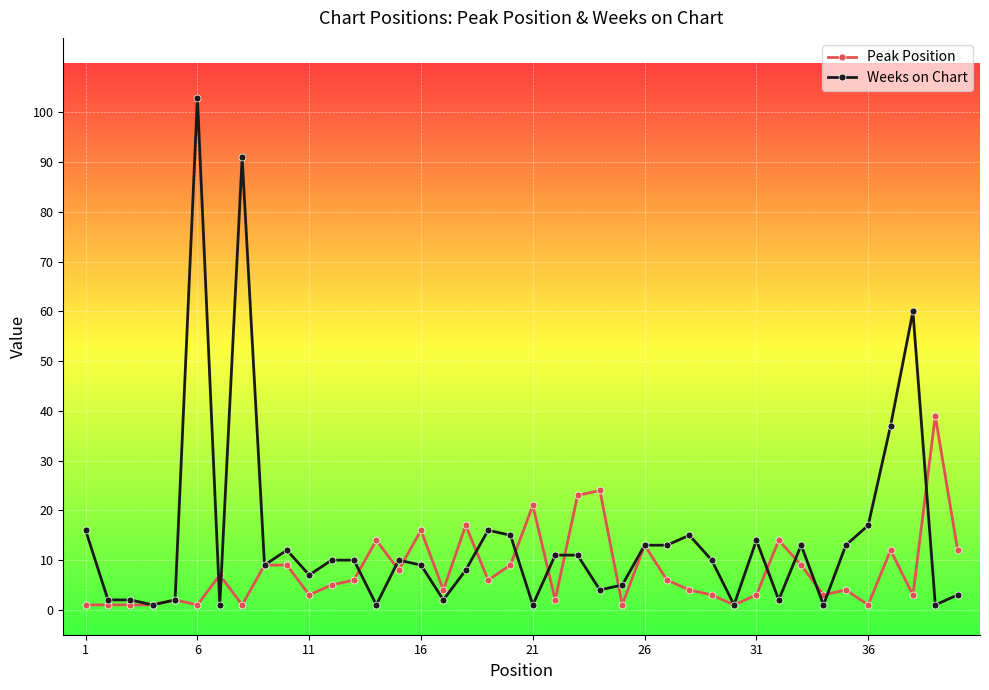

True or false: Weeks on Chart has more than 2 interior local peaks.

True